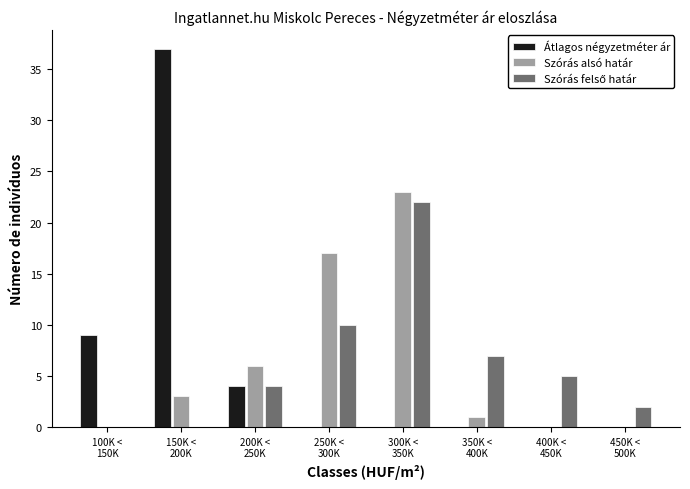

What is the greatest value displayed?

37